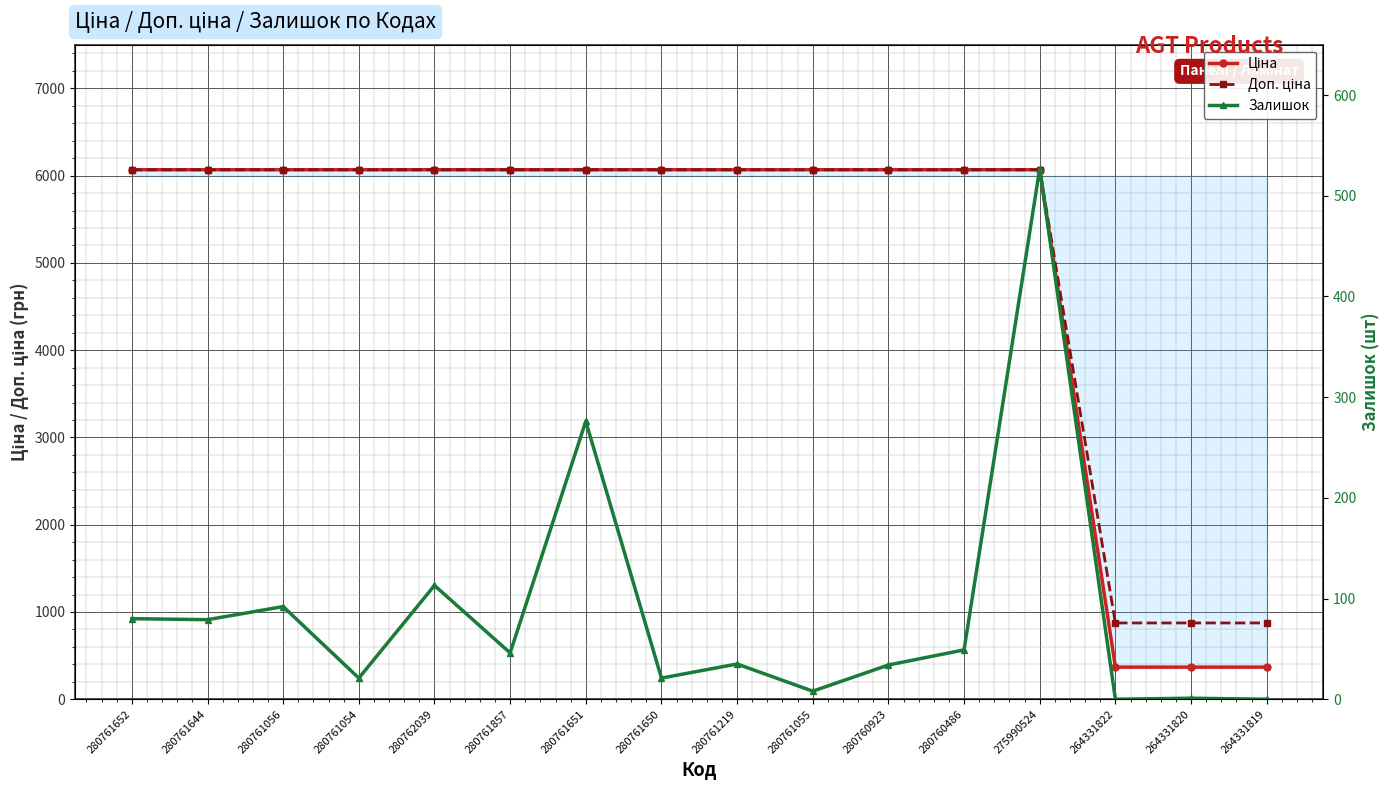

Is it true that Залишок equals 273.3 at 275990524?

False